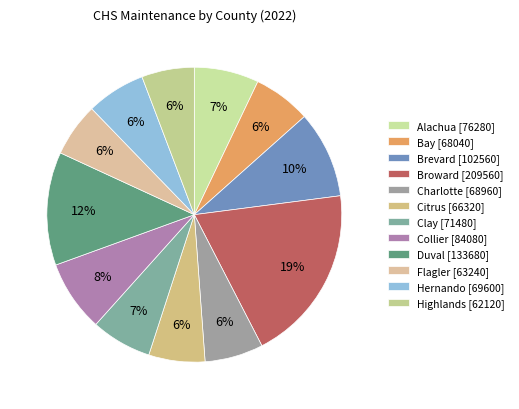

To the nearest percent, what percentage of the pie is Broward?

19%